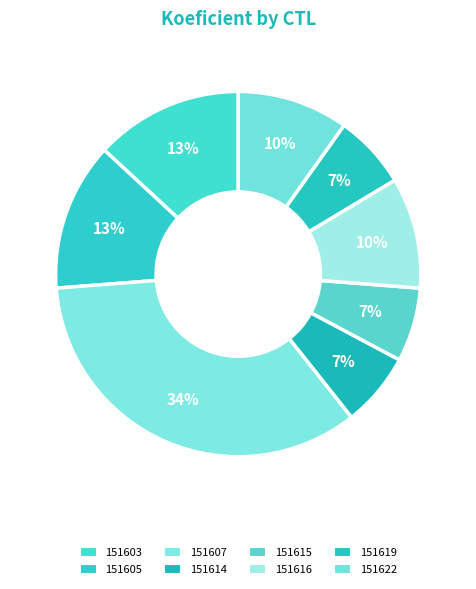

To the nearest percent, what is the combined percentage of 151619 and 151605?

20%